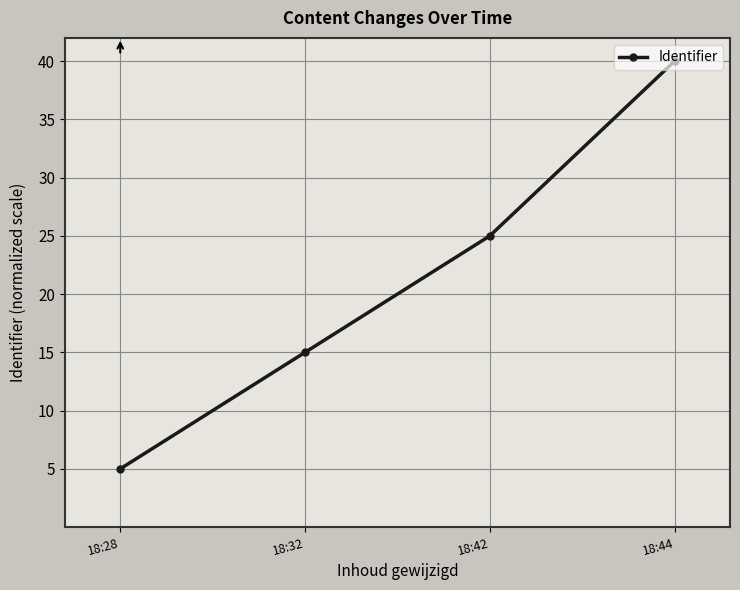

Reading left to right, list all the values displayed in this chart.

5	15	25	40